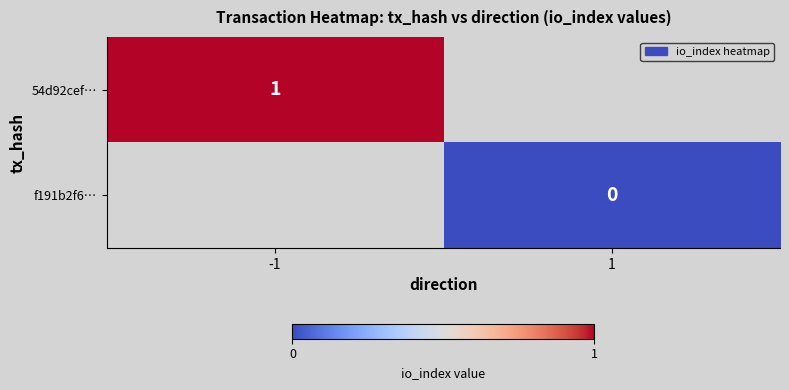

Which label corresponds to the largest value in the chart?

-1